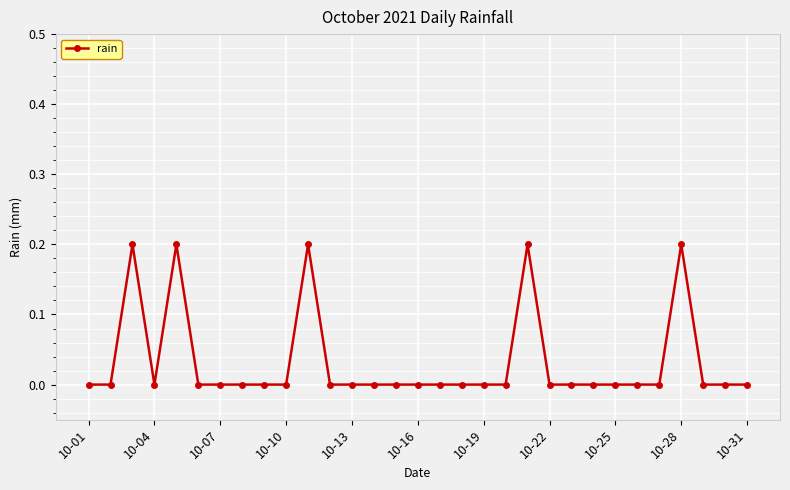

What is the value of the 11th point from the left?

0.2